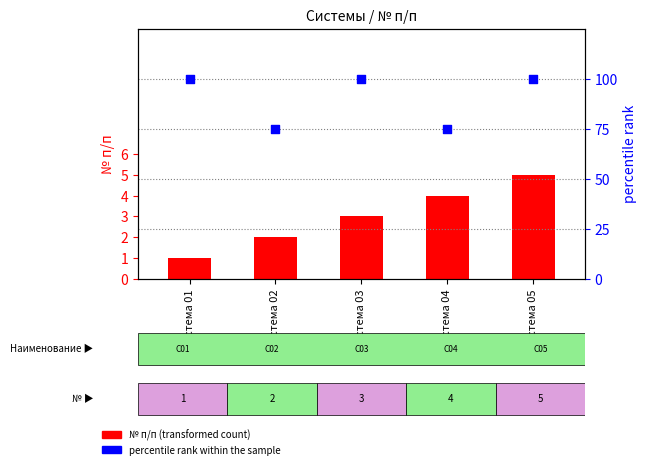

Which series reaches the minimum Y coordinate?

№ п/п (transformed count)